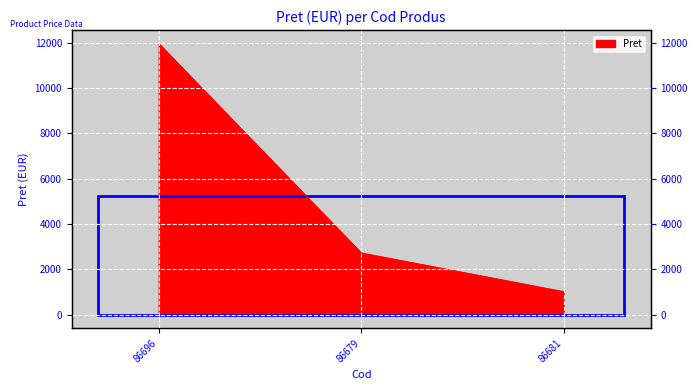

What is the change in value from 86679 to 86681?

-1708.4